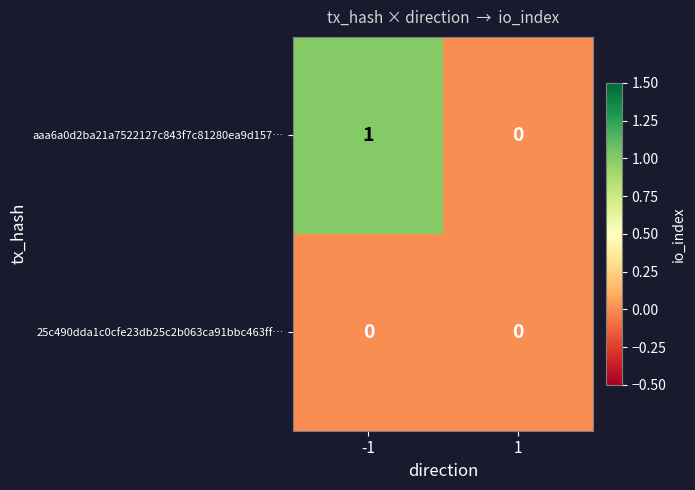

Is the value of aaa6a0d2ba21a7522127c843f7c81280ea9d157… at -1 greater than the value of 25c490dda1c0cfe23db25c2b063ca91bbc463ff… at 1?

Yes